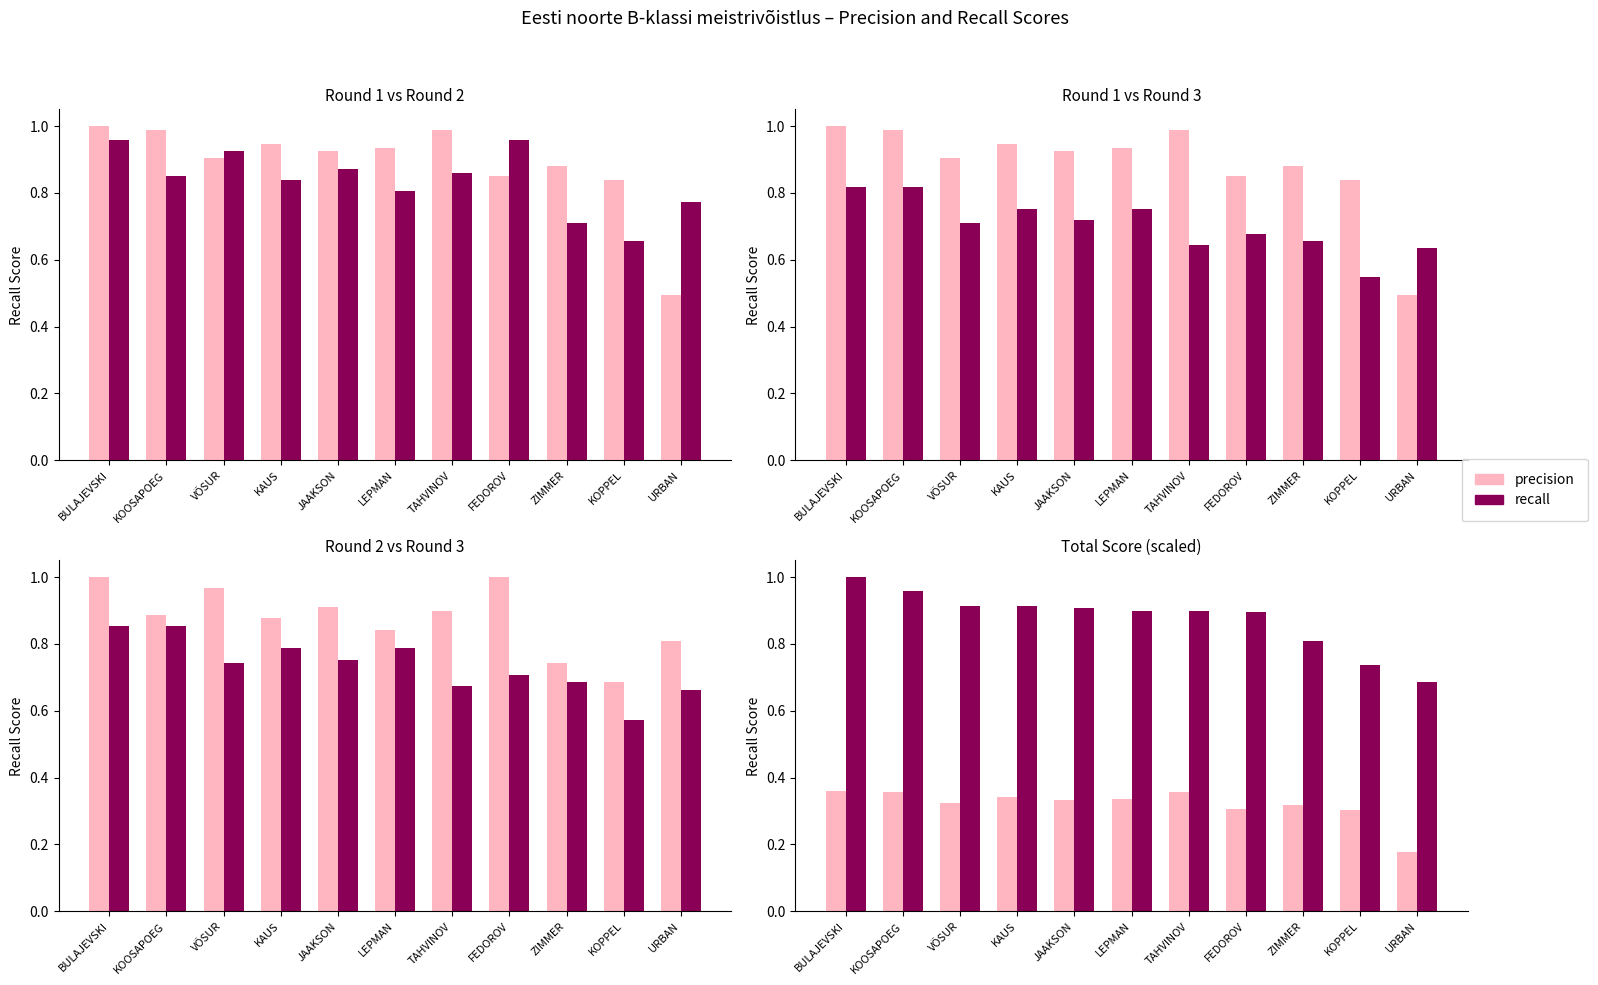

Is it true that precision equals 0.3 at VÕSUR?

True